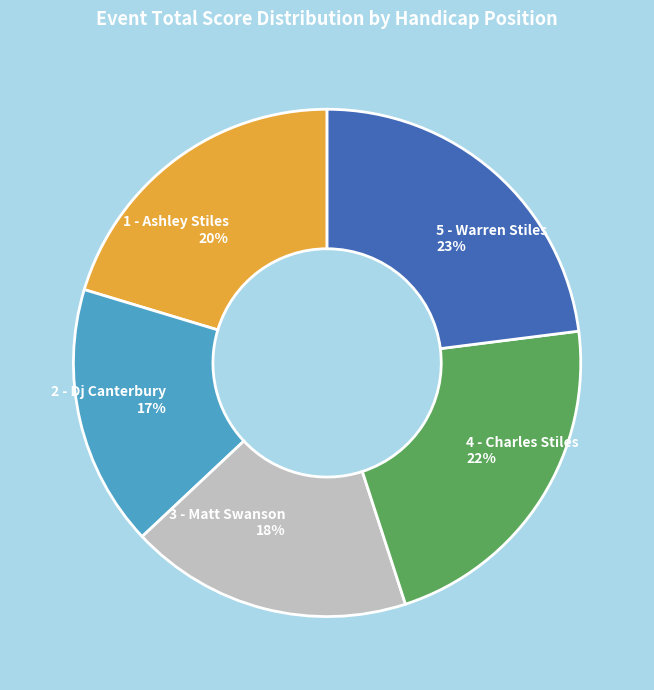

Is it true that 3 - Matt Swanson is 6% of the pie?

False